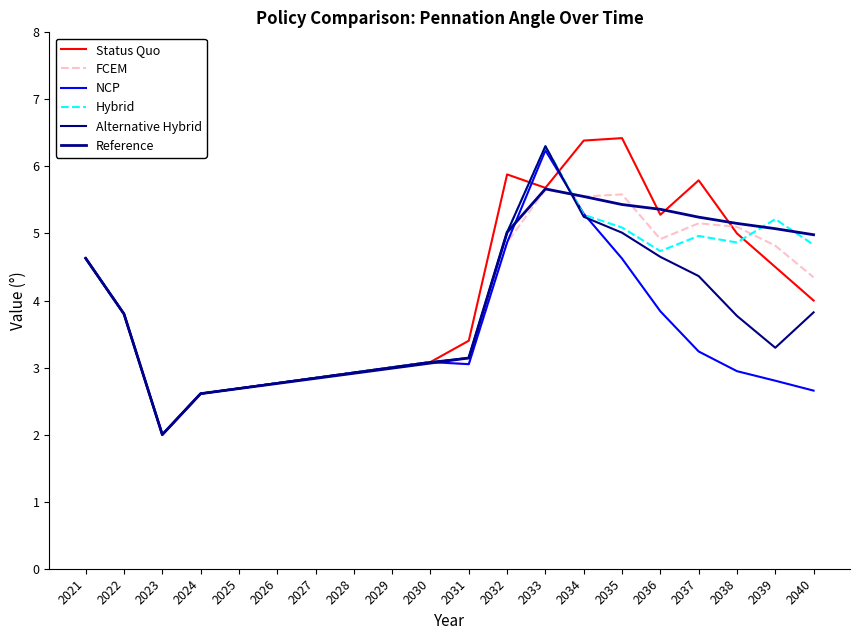

Reading left to right, transcribe all the data shown in this chart.

Status Quo: 4.6	3.8	2.0	2.6	2.7	2.8	2.8	2.9	3.0	3.1	3.4	5.9	5.7	6.4	6.4	5.3	5.8	5.0	4.5	4.0
FCEM: 4.6	3.8	2.0	2.6	2.7	2.8	2.8	2.9	3.0	3.1	3.1	4.9	5.7	5.6	5.6	4.9	5.2	5.1	4.8	4.3
NCP: 4.6	3.8	2.0	2.6	2.7	2.8	2.8	2.9	3.0	3.1	3.1	4.9	6.2	5.3	4.6	3.8	3.2	2.9	2.8	2.7
Hybrid: 4.6	3.8	2.0	2.6	2.7	2.8	2.8	2.9	3.0	3.1	3.1	5.0	6.3	5.3	5.1	4.7	5.0	4.9	5.2	4.8
Alternative Hybrid: 4.6	3.8	2.0	2.6	2.7	2.8	2.8	2.9	3.0	3.1	3.1	5.0	6.3	5.2	5.0	4.7	4.4	3.8	3.3	3.8
Reference: 4.6	3.8	2.0	2.6	2.7	2.8	2.8	2.9	3.0	3.1	3.1	5.0	5.7	5.6	5.4	5.4	5.2	5.2	5.1	5.0